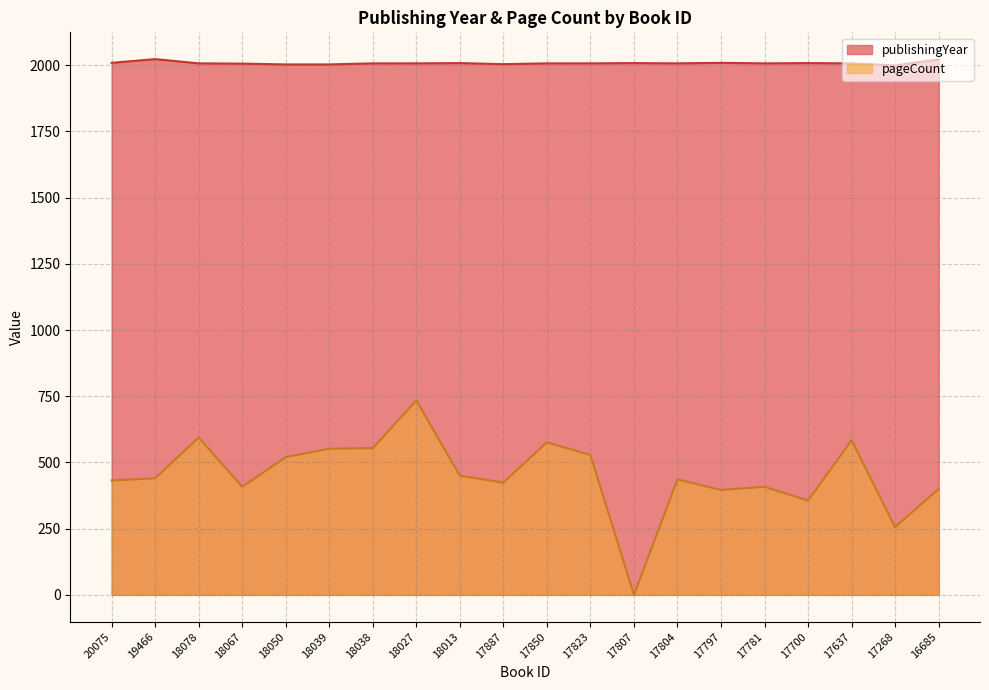

What is the value of the publishingYear point at the 18th from the left?

2007